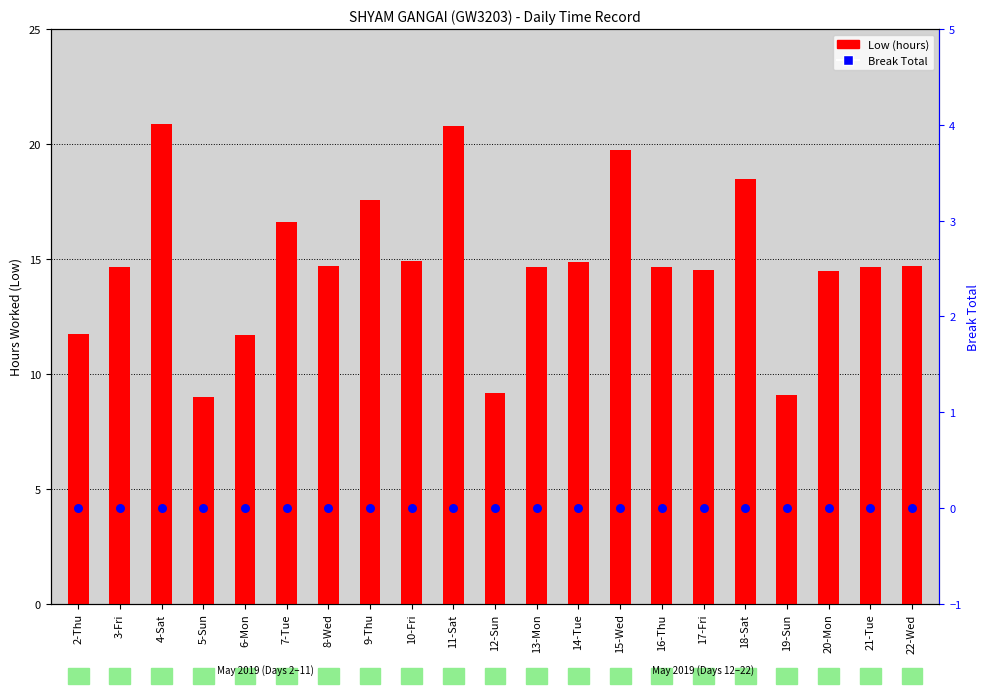

At how many categories does at least one series exceed 17?

5